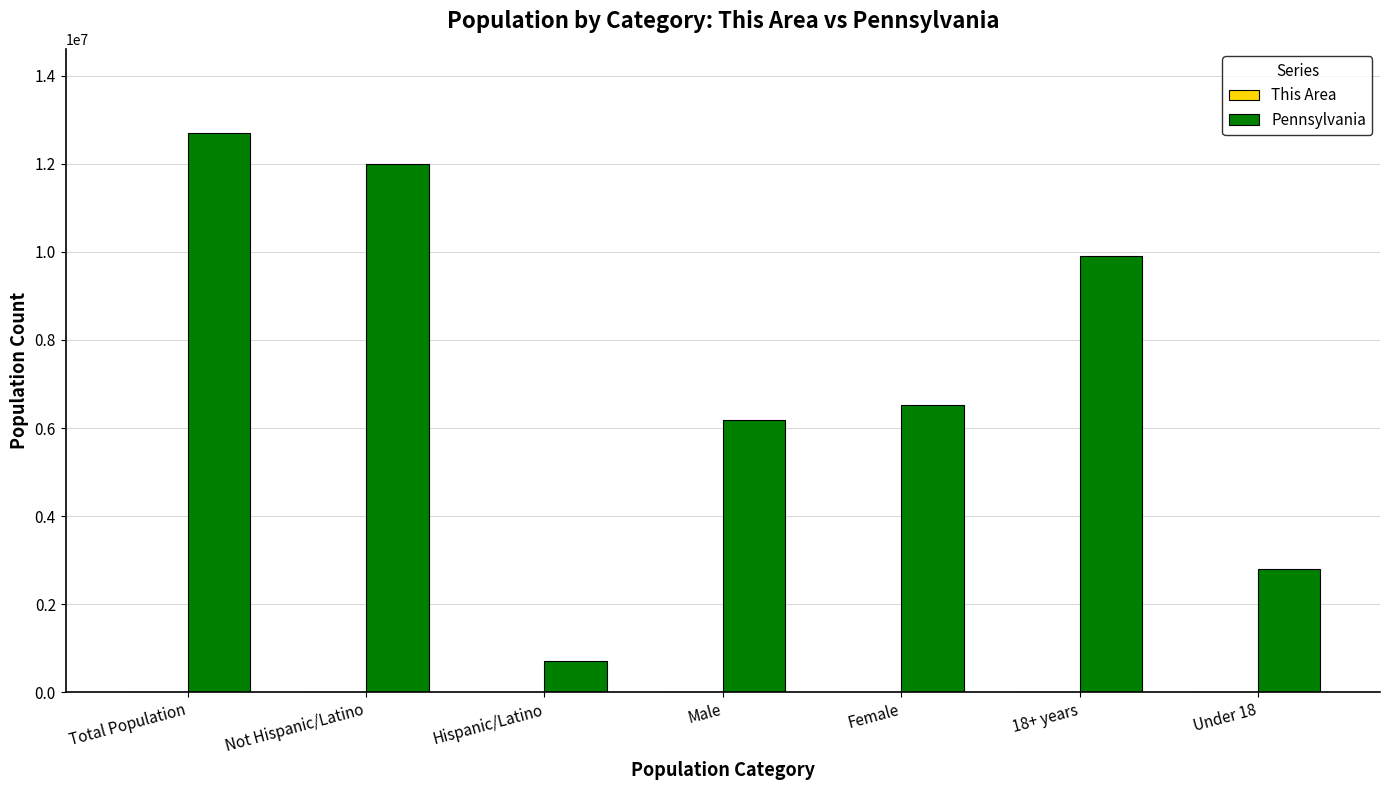

At which category is the sum across all series the highest?

Total Population